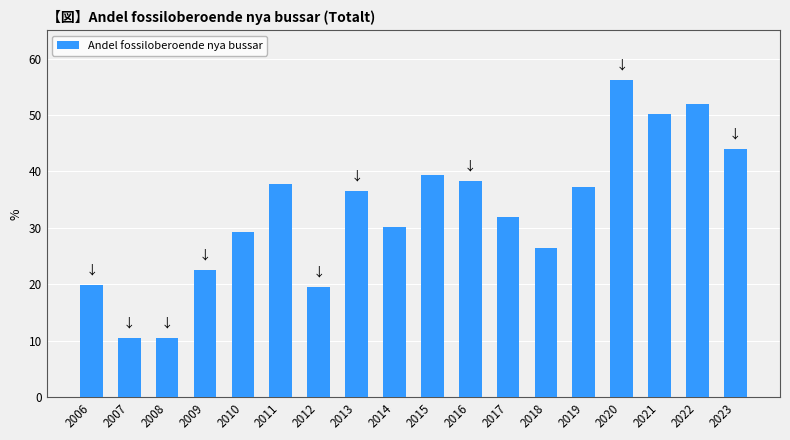

What is the smallest value displayed?

10.5